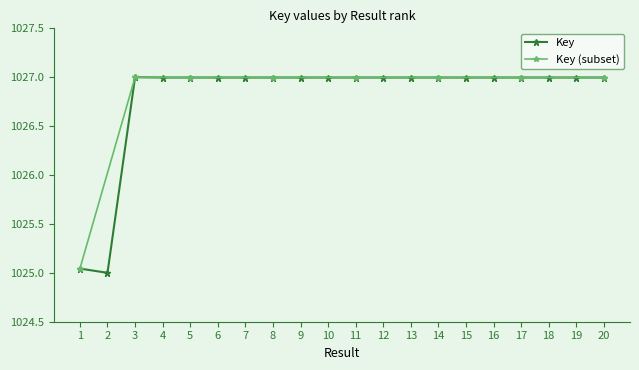

True or false: the data shows 283.0 at 7.

False